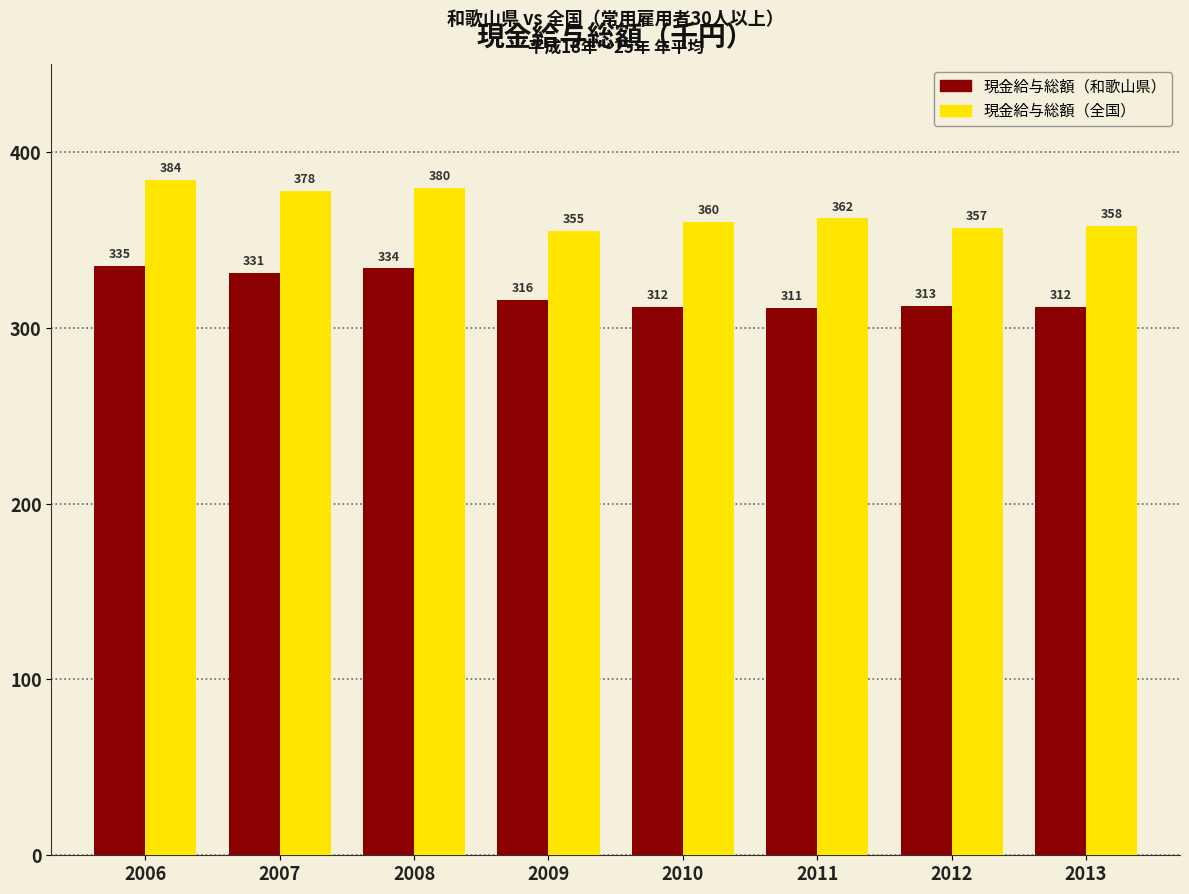

How many values in the 現金給与総額（和歌山県） series are below 316?

4